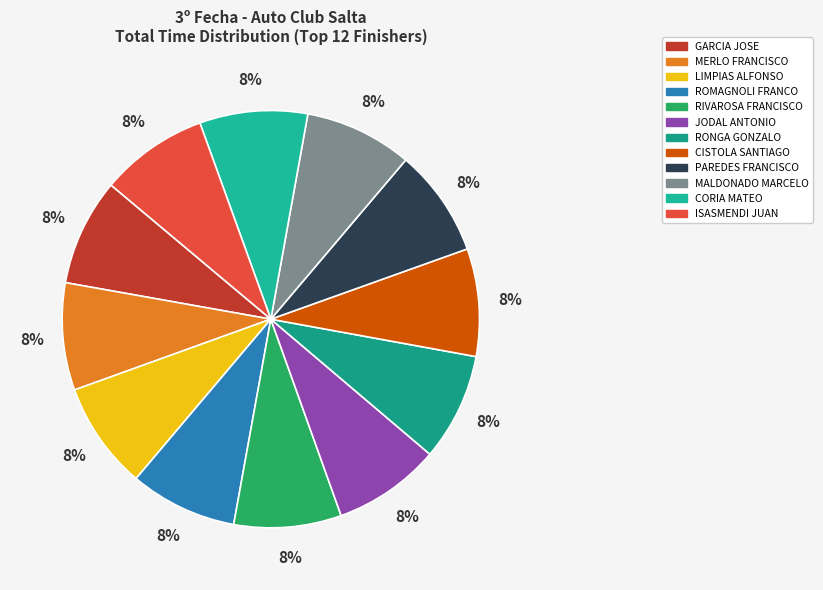

Rank the categories by value from highest to lowest.

ISASMENDI JUAN, CORIA MATEO, MALDONADO MARCELO, PAREDES FRANCISCO, CISTOLA SANTIAGO, RONGA GONZALO, JODAL ANTONIO, RIVAROSA FRANCISCO, ROMAGNOLI FRANCO, LIMPIAS ALFONSO, MERLO FRANCISCO, GARCIA JOSE